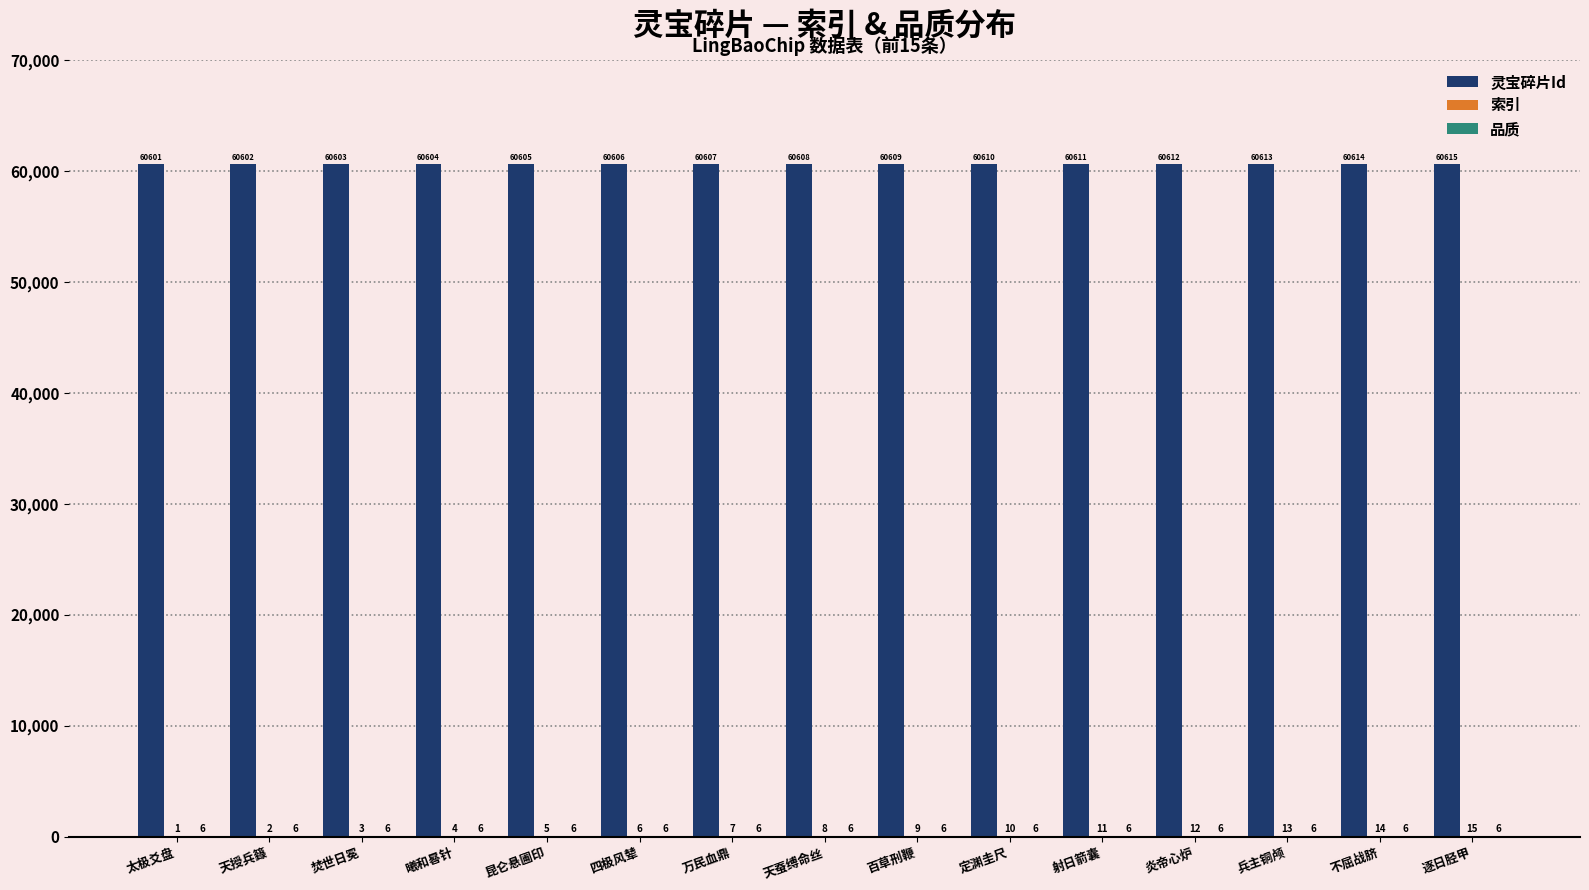

True or false: 灵宝碎片Id has a value of 91149 at 焚世日冕.

False